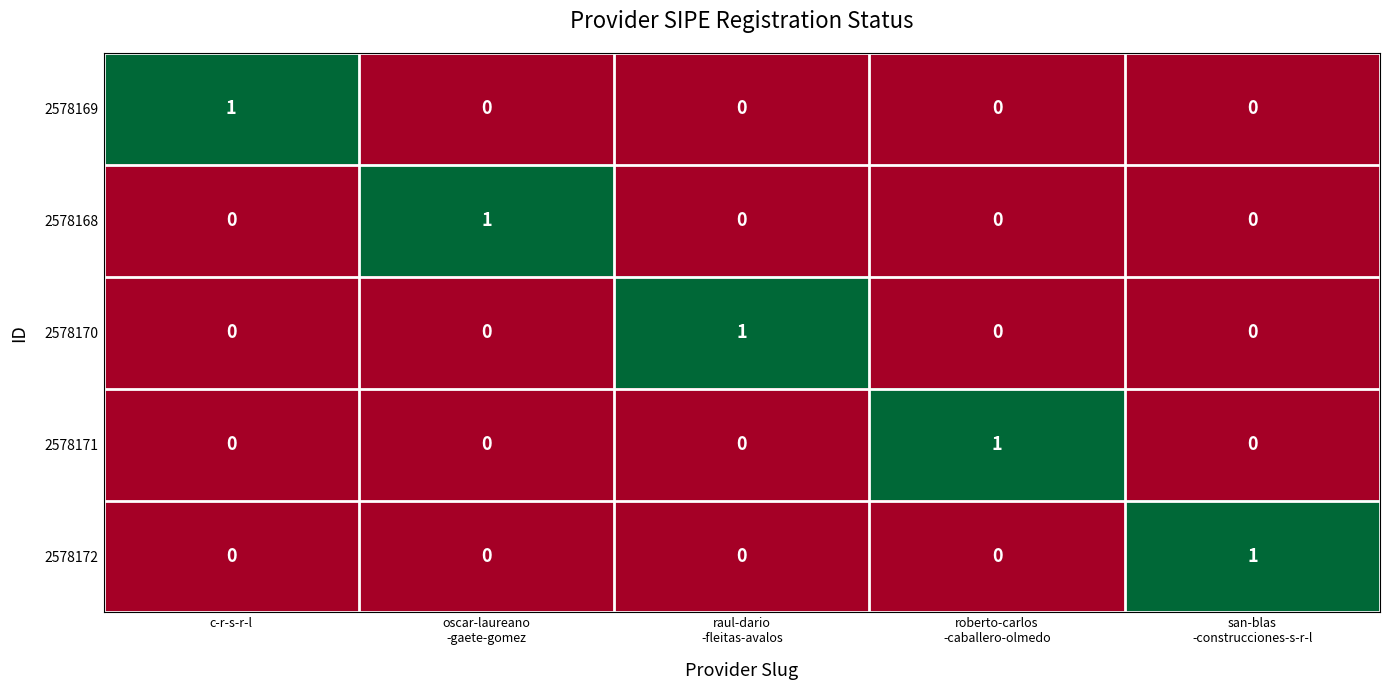

Reading left to right, list all the values displayed in this chart.

2578169: 1	0	0	0	0
2578168: 0	1	0	0	0
2578170: 0	0	1	0	0
2578171: 0	0	0	1	0
2578172: 0	0	0	0	1